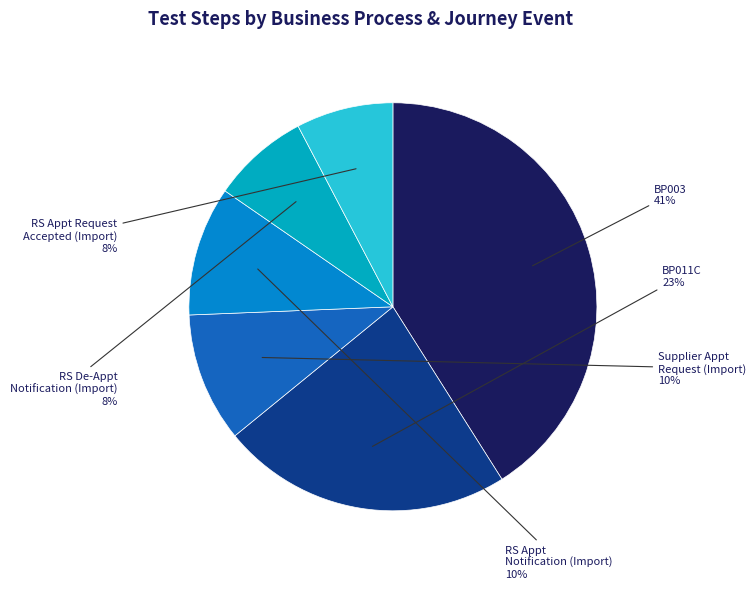

To the nearest percent, what is the average slice percentage?

17%